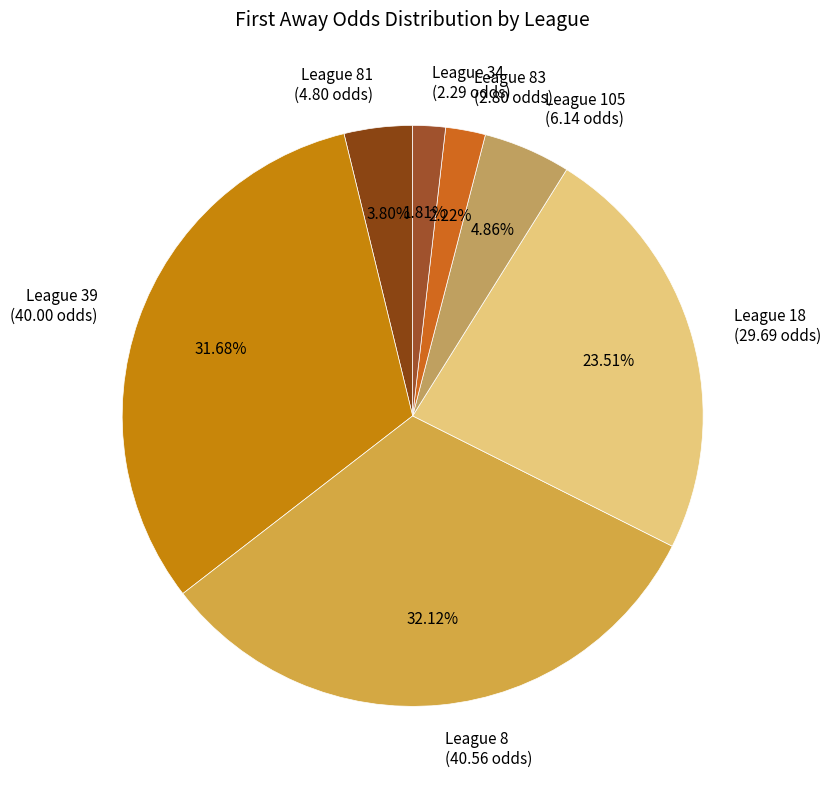

Combined, do League 81 (4.80 odds) and League 83 (2.80 odds) account for over 50%?

No